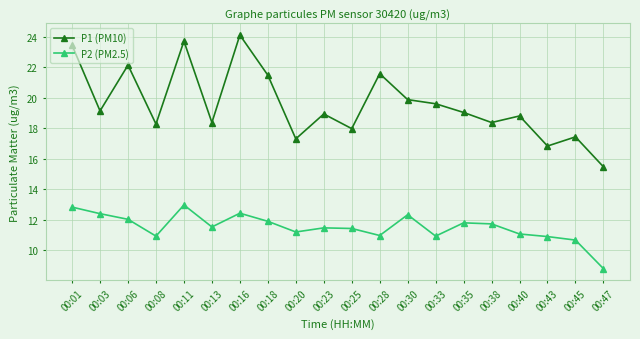

What is the spread (max minus min) of values at 00:45?

6.8